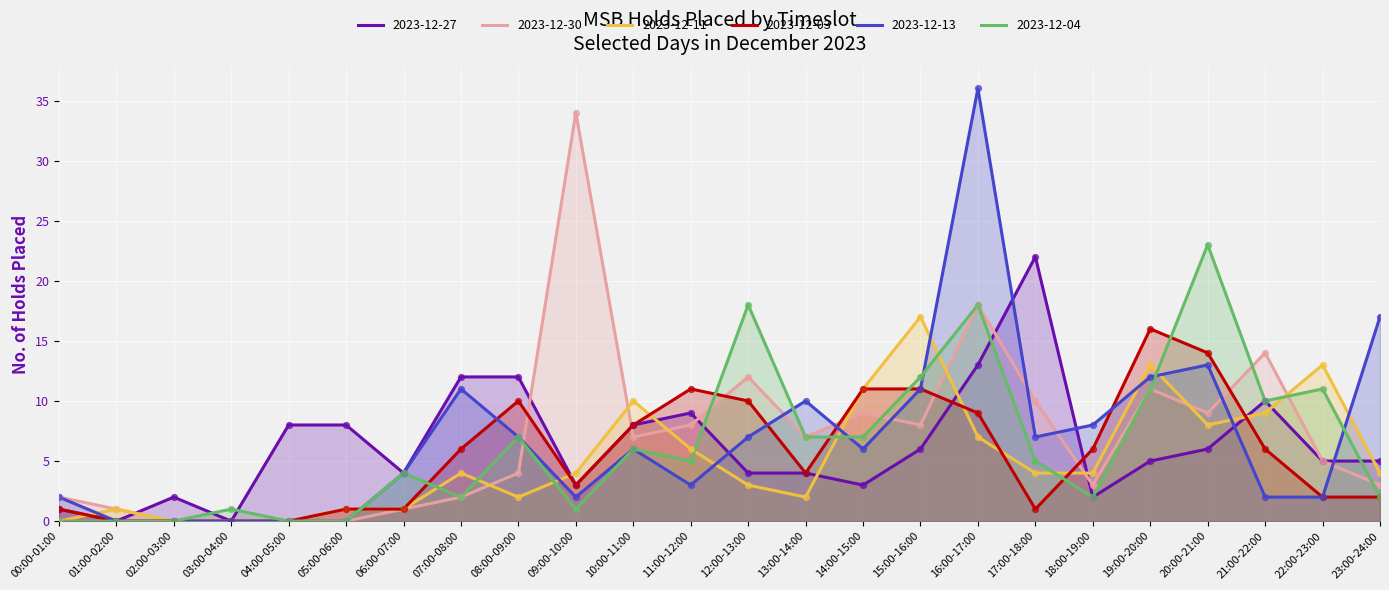

What are all the series names shown in the legend?

2023-12-27, 2023-12-30, 2023-12-11, 2023-12-03, 2023-12-13, 2023-12-04